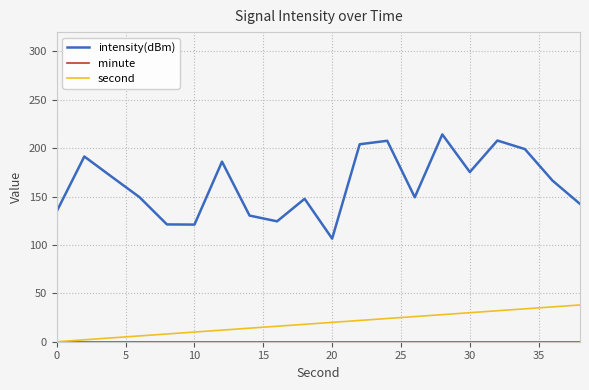

How many series are shown in this chart?

3